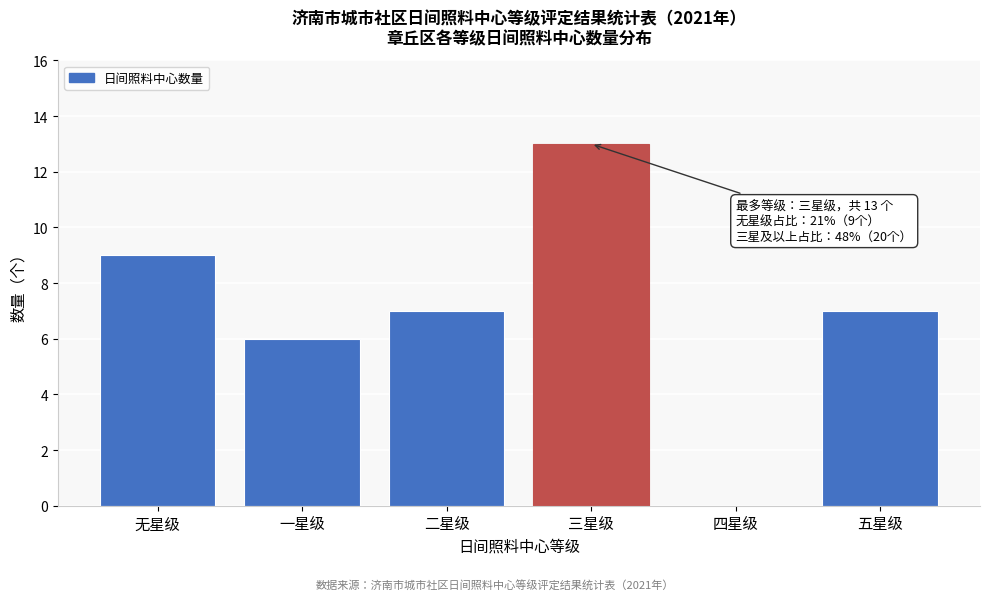

Reading right to left, extract all data points from this chart.

五星级=7	四星级=0	三星级=13	二星级=7	一星级=6	无星级=9